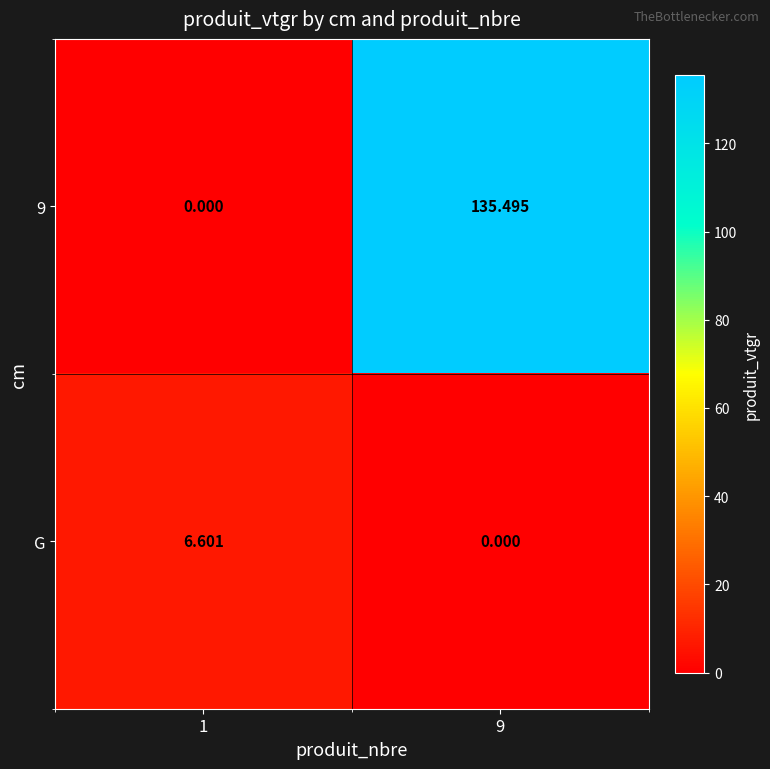

Is the value of 9 at 1 greater than the value of G at 1?

No